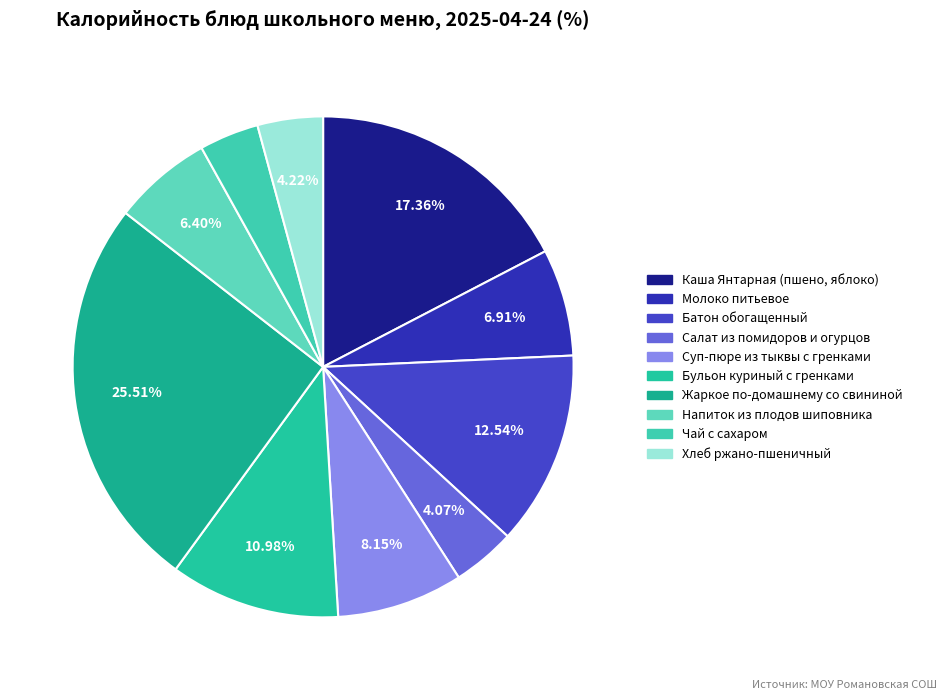

True or false: Батон обогащенный accounts for 13% of the total.

True